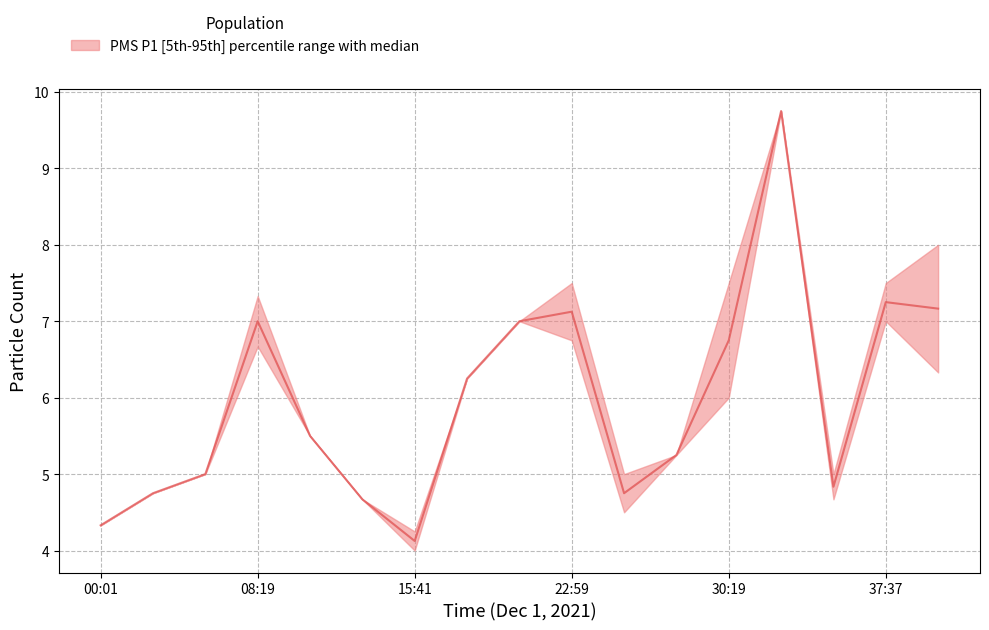

What is the label of the 2nd point from the right?

37:37